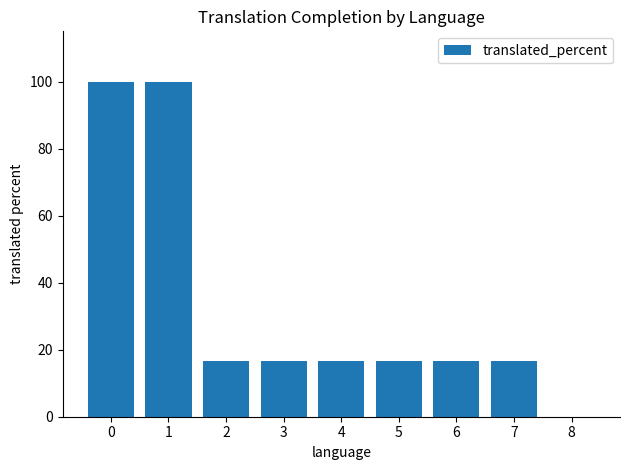

Is it true that the value at 0 is 167.2?

False